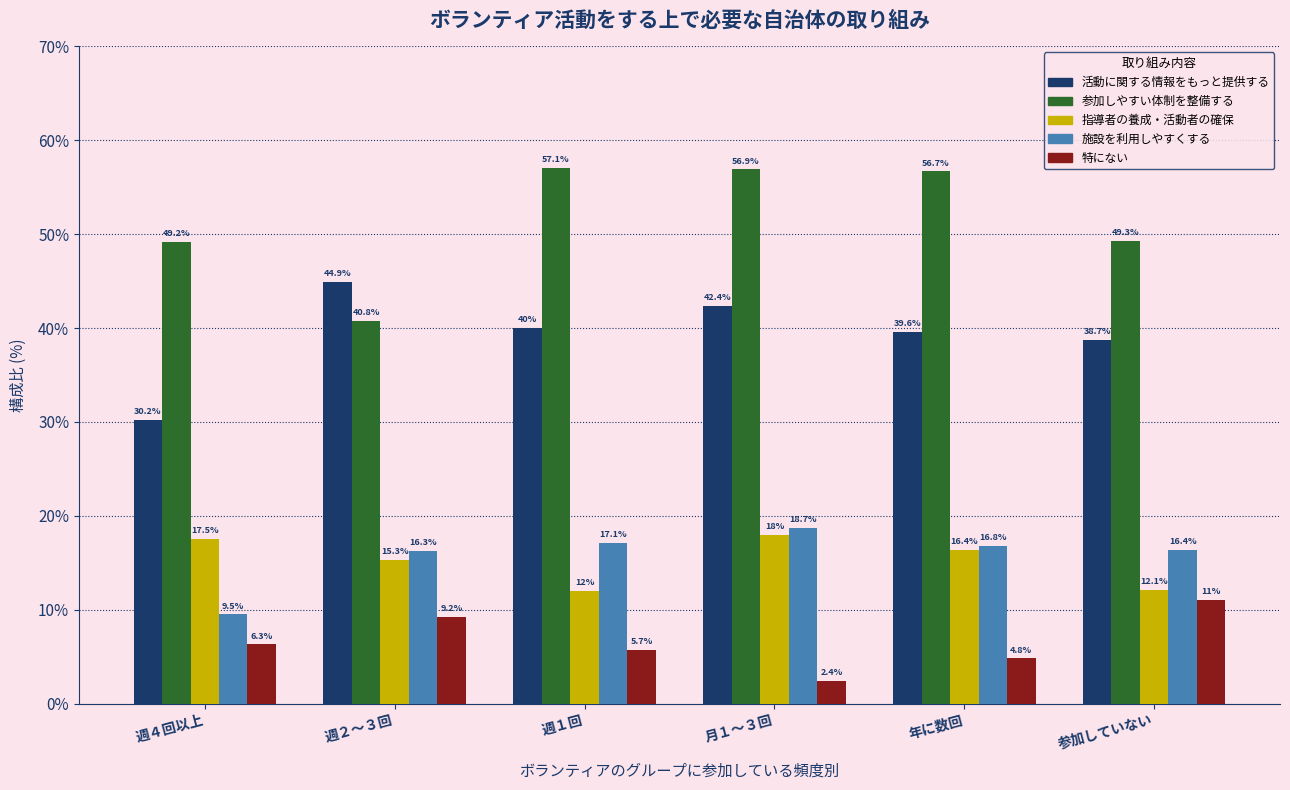

Reading right to left, transcribe all the data shown in this chart.

活動に関する情報をもっと提供する: 参加していない=38.7	年に数回=39.6	月１～３回=42.4	週１回=40.0	週２～３回=44.9	週４回以上=30.2
参加しやすい体制を整備する: 参加していない=49.3	年に数回=56.7	月１～３回=56.9	週１回=57.1	週２～３回=40.8	週４回以上=49.2
指導者の養成・活動者の確保: 参加していない=12.1	年に数回=16.4	月１～３回=18.0	週１回=12.0	週２～３回=15.3	週４回以上=17.5
施設を利用しやすくする: 参加していない=16.4	年に数回=16.8	月１～３回=18.7	週１回=17.1	週２～３回=16.3	週４回以上=9.5
特にない: 参加していない=11.0	年に数回=4.8	月１～３回=2.4	週１回=5.7	週２～３回=9.2	週４回以上=6.3